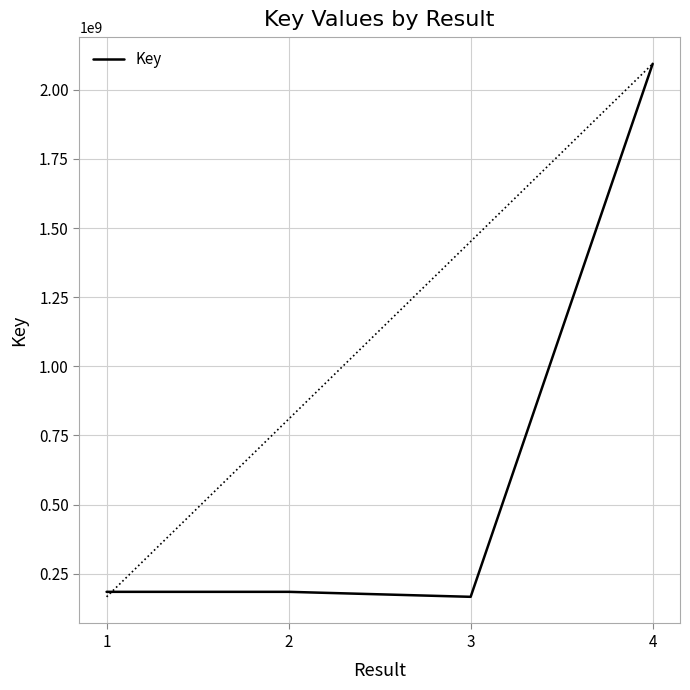

Rank the categories by value from highest to lowest.

4, 1, 2, 3